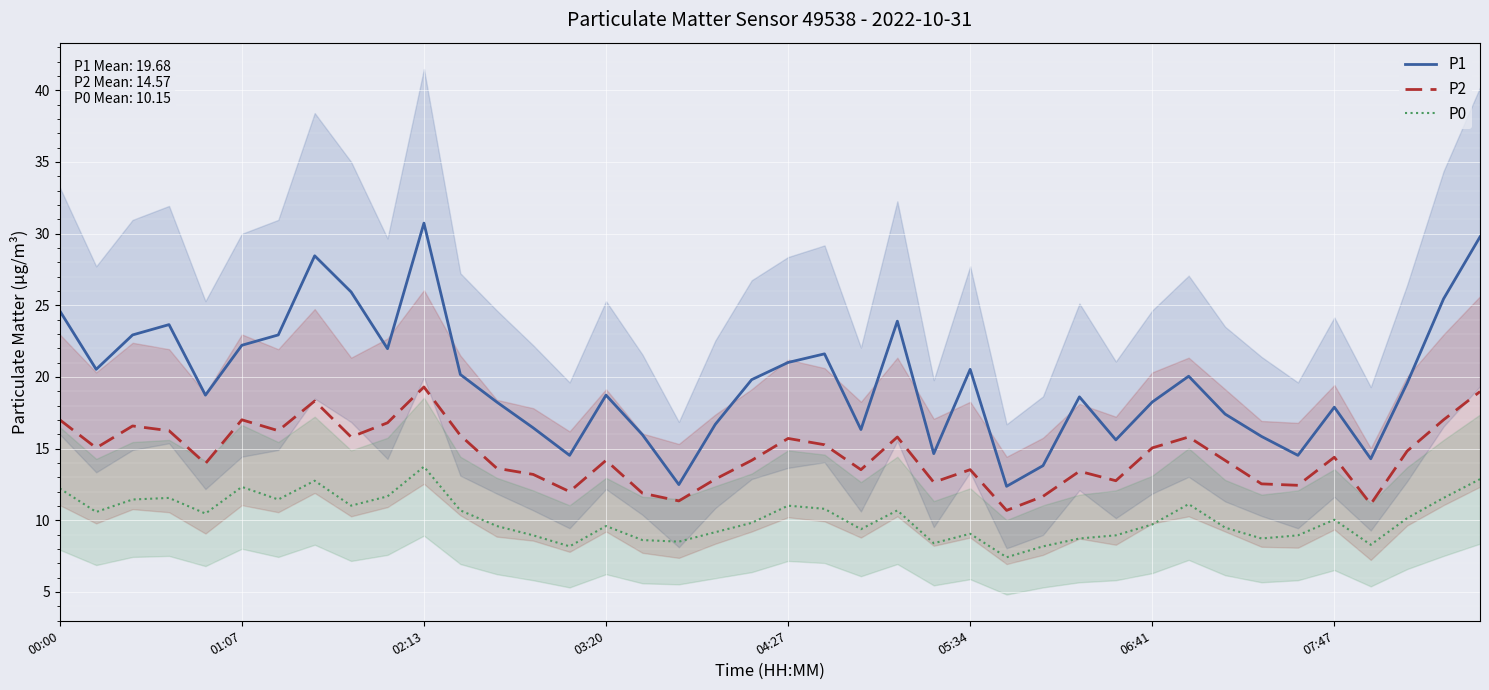

What is the average value of the P0 series?

10.1